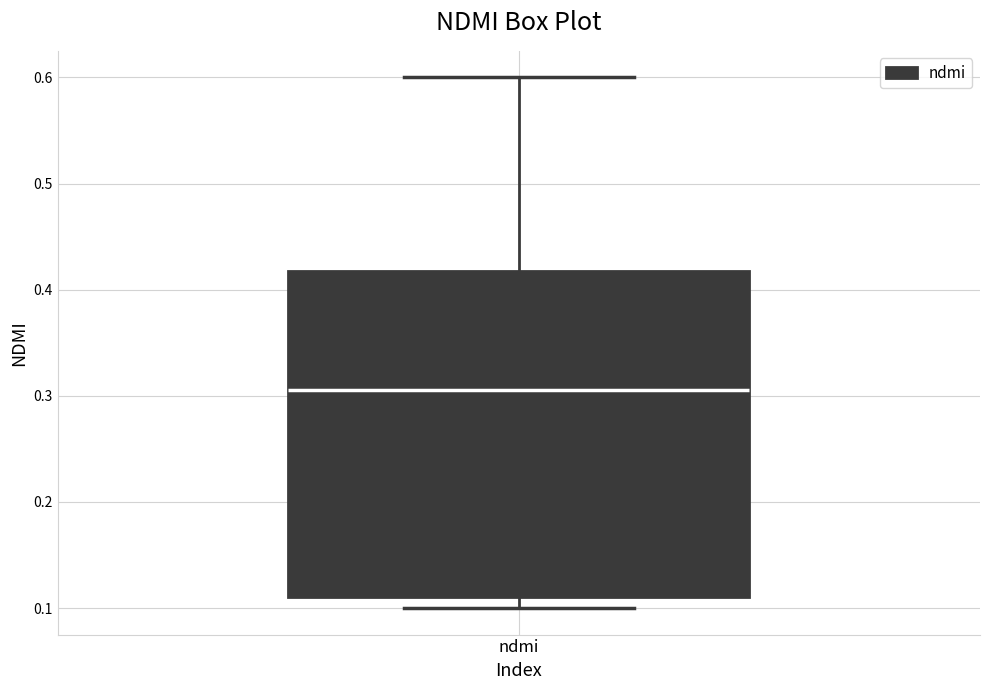

Where is the upper edge of the box for ndmi on the y-axis? The values are not printed on the chart, so give them approximately, as read against the axis.

0.42